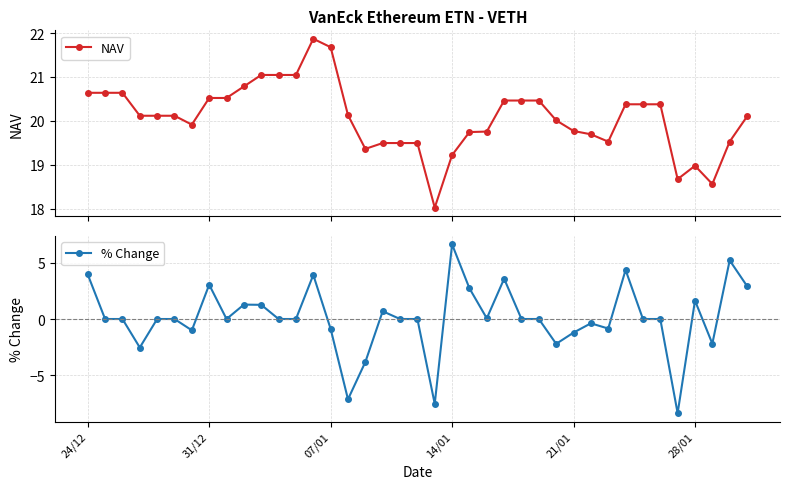

At how many categories does at least one series exceed 12?

39